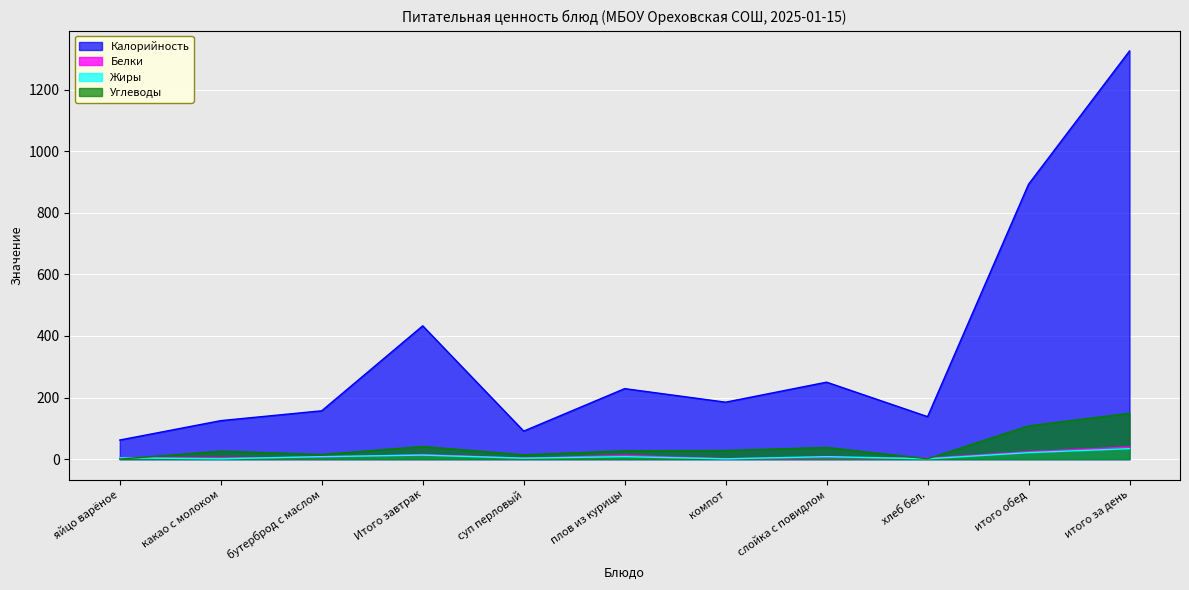

Does the chart display data point markers on the line(s)?

No